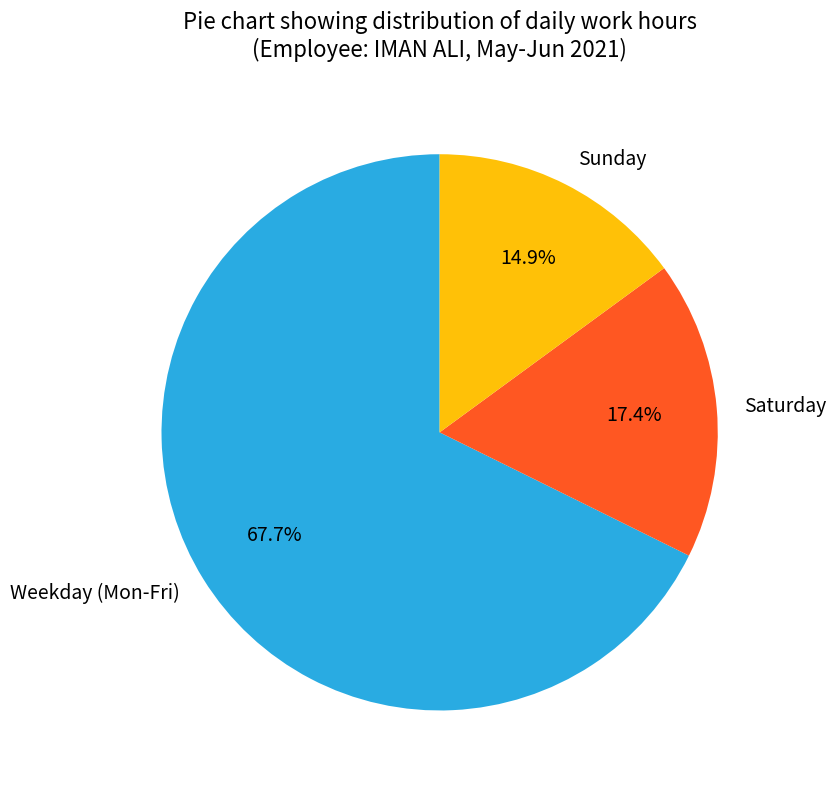

Rank the categories by value from lowest to highest.

Sunday, Saturday, Weekday (Mon-Fri)